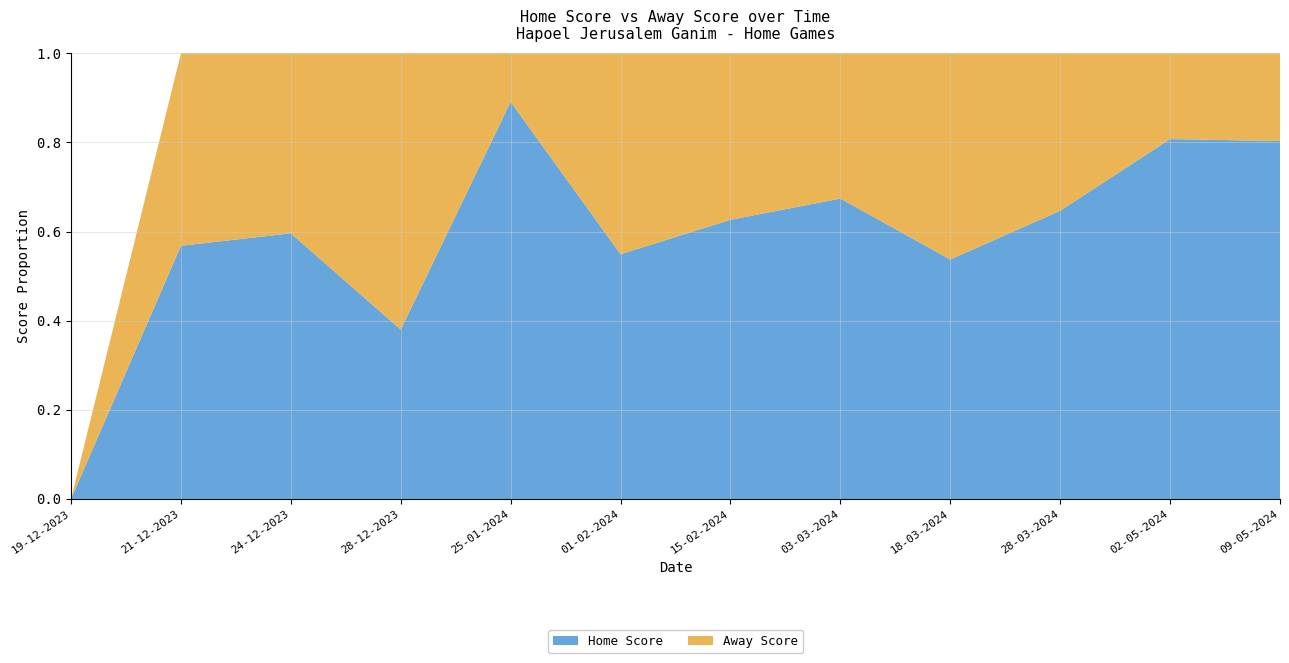

Reading left to right, extract all data points from this chart.

Home Score: 19-12-2023=0	21-12-2023=71	24-12-2023=59	28-12-2023=49	25-01-2024=98	01-02-2024=56	15-02-2024=57	03-03-2024=62	18-03-2024=65	28-03-2024=86	02-05-2024=109	09-05-2024=102
Away Score: 19-12-2023=0	21-12-2023=54	24-12-2023=40	28-12-2023=80	25-01-2024=12	01-02-2024=46	15-02-2024=34	03-03-2024=30	18-03-2024=56	28-03-2024=47	02-05-2024=26	09-05-2024=25